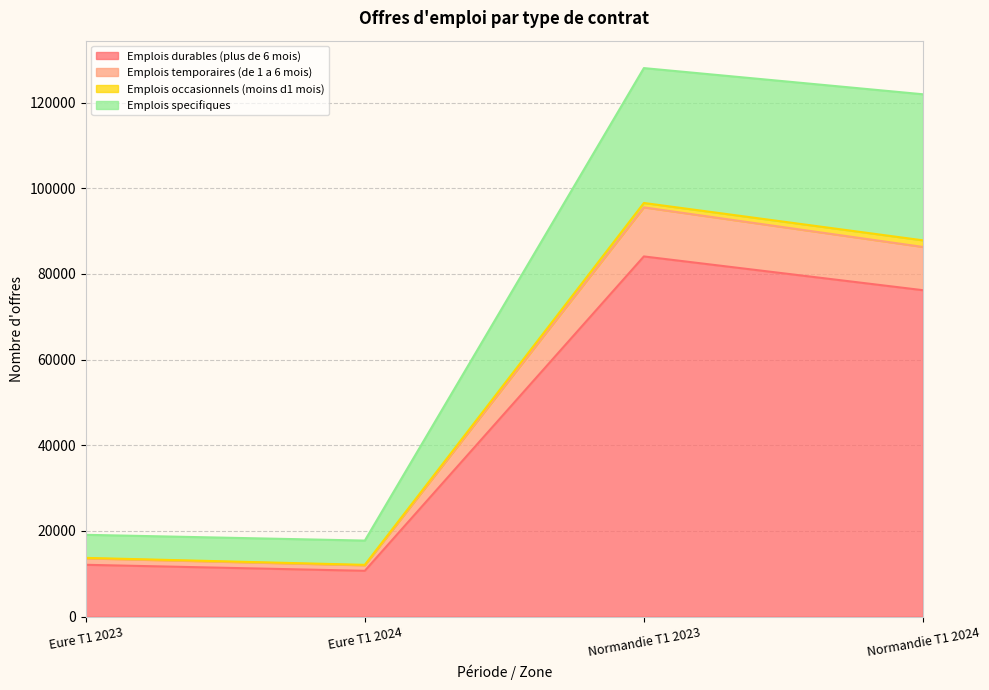

At which category does Emplois specifiques reach its first local peak?

Normandie T1 2023